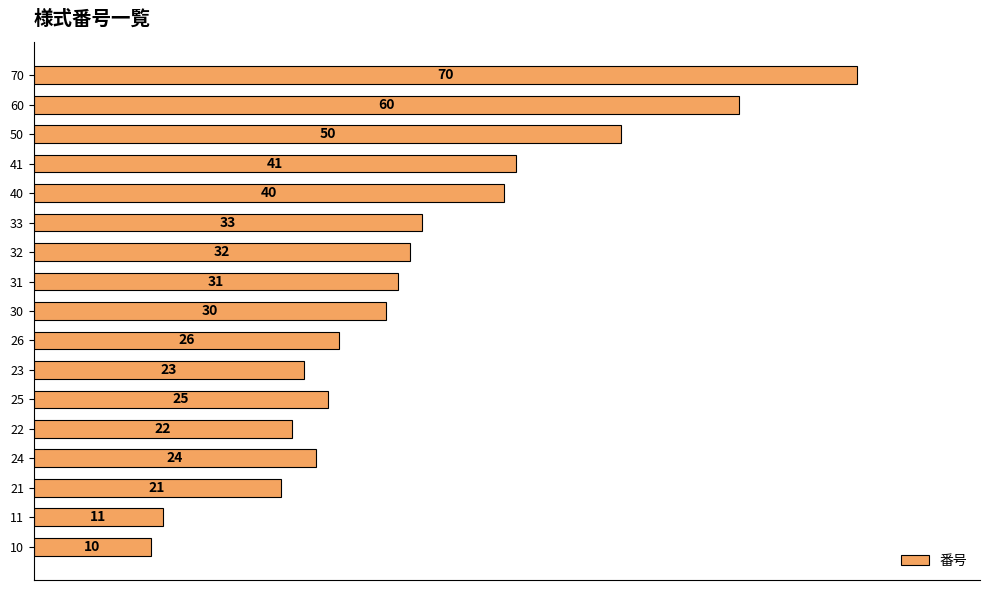

Where is the data nearest to the value 40?

40